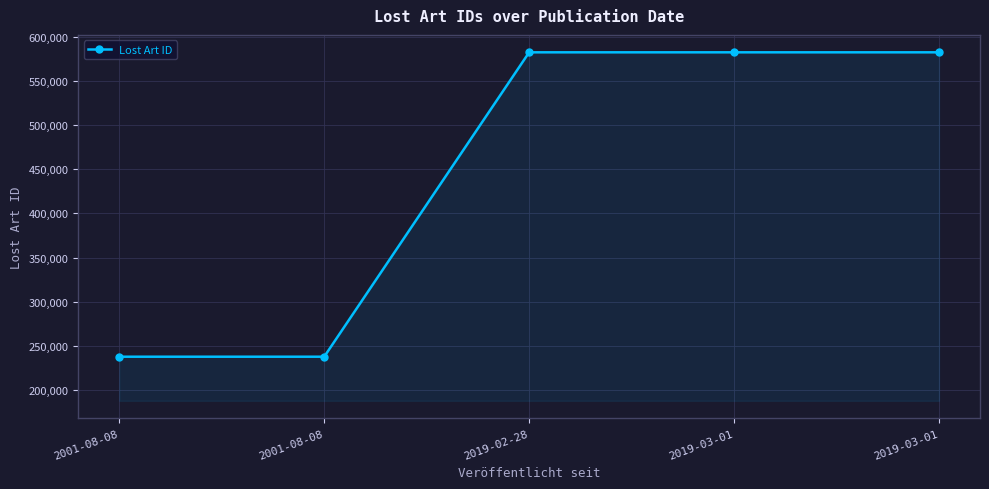

What is the label of the 2nd point from the left?

2001-08-08